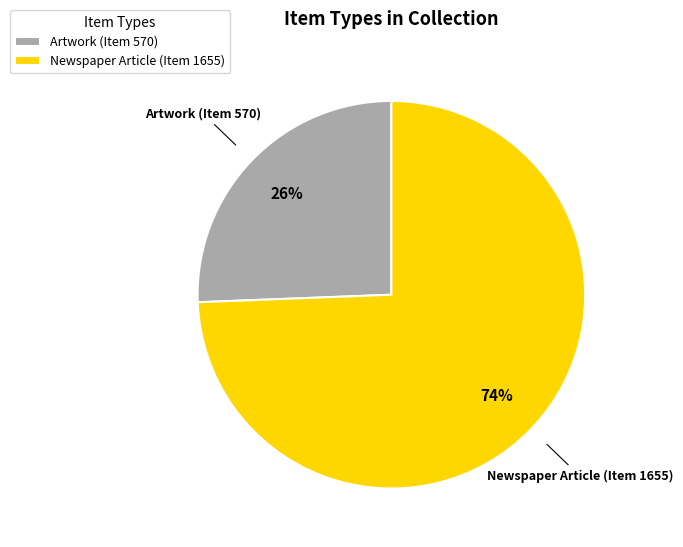

Which category has the biggest portion of the pie?

Newspaper Article (Item 1655)